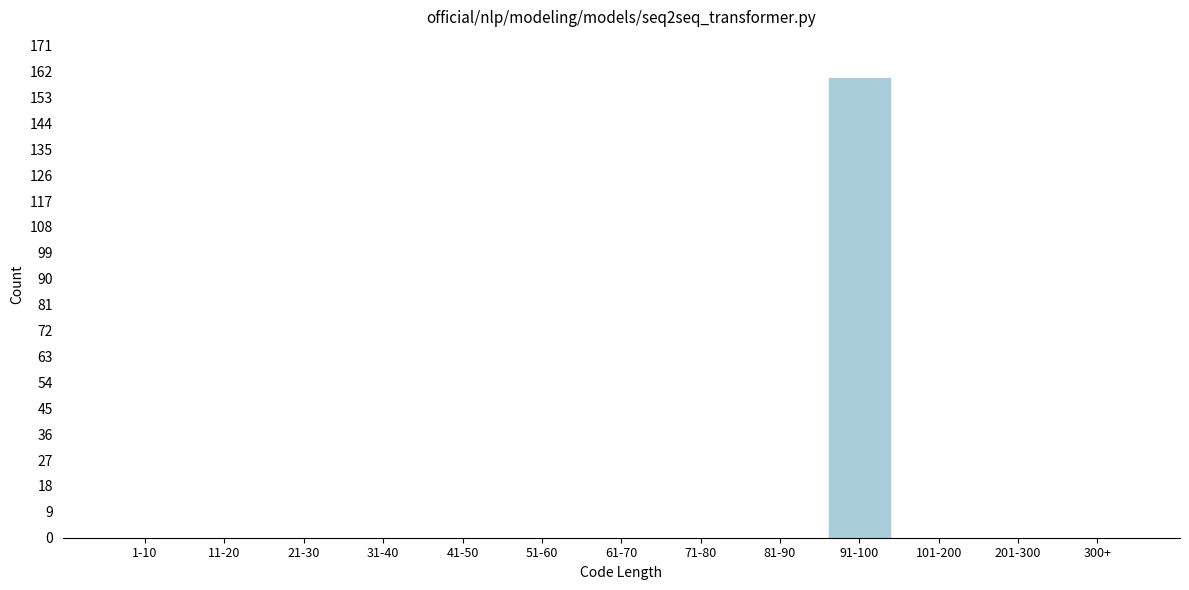

Reading left to right, transcribe all the data shown in this chart.

1-10=0	11-20=0	21-30=0	31-40=0	41-50=0	51-60=0	61-70=0	71-80=0	81-90=0	91-100=160	101-200=0	201-300=0	300+=0